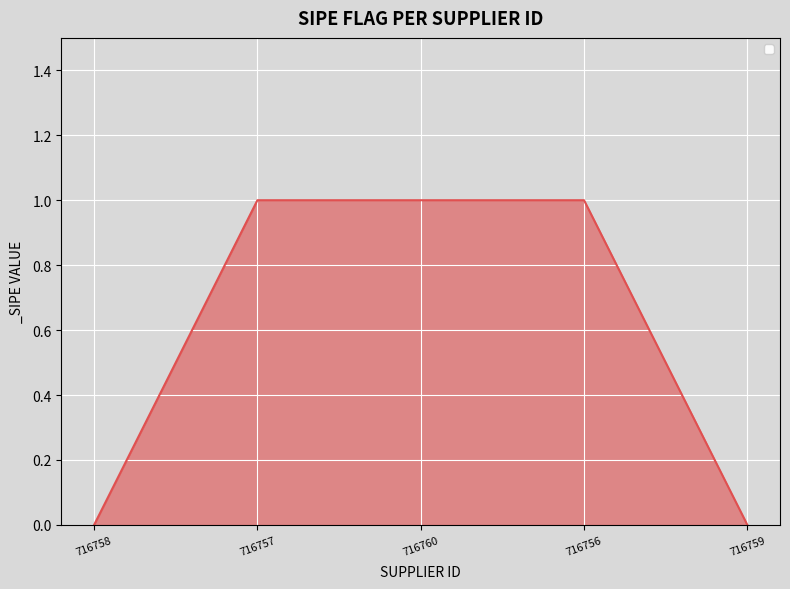

What is the sum of all values?

3